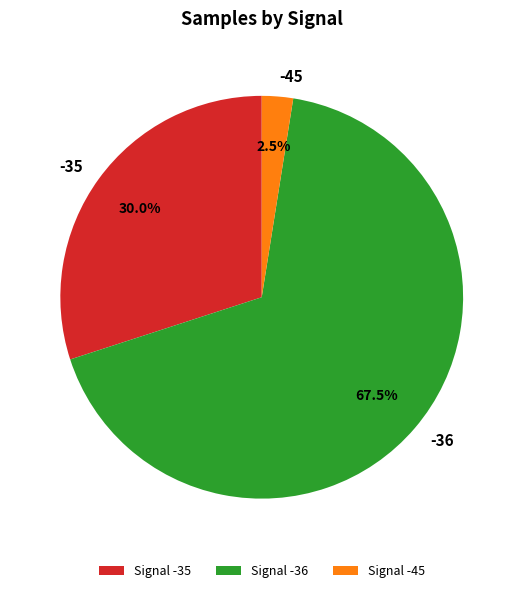

Count the number of slices in the pie.

3